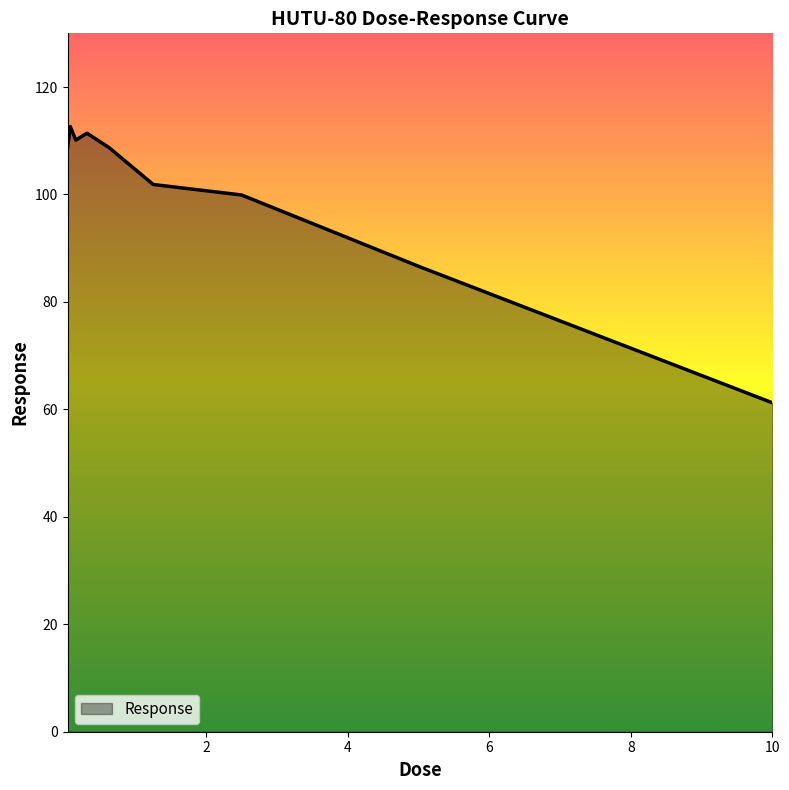

What is the difference between the maximum and minimum values?

51.4